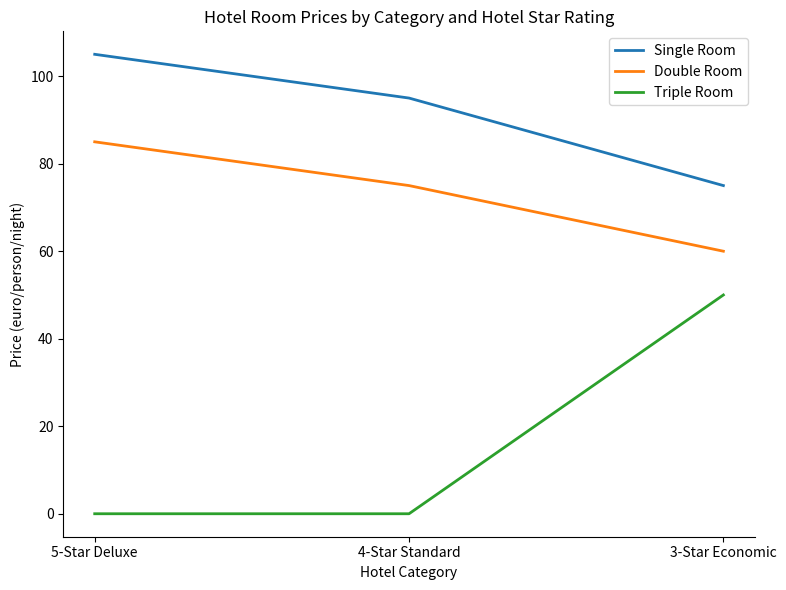

What position from the left is 5-Star Deluxe?

1